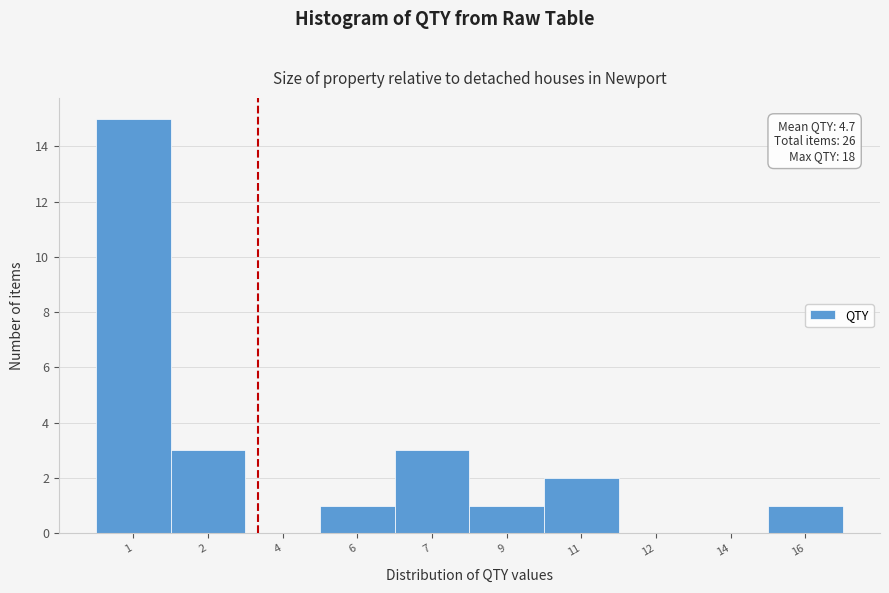

Reading left to right, list all the values displayed in this chart.

1=15	2=3	4=0	6=1	7=3	9=1	11=2	12=0	14=0	16=1